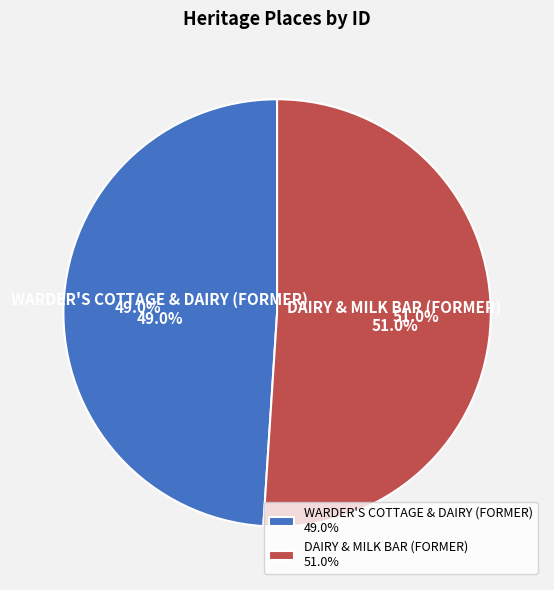

To the nearest percent, what is the difference between the DAIRY & MILK BAR (FORMER) and WARDER'S COTTAGE & DAIRY (FORMER) slice percentages?

2%